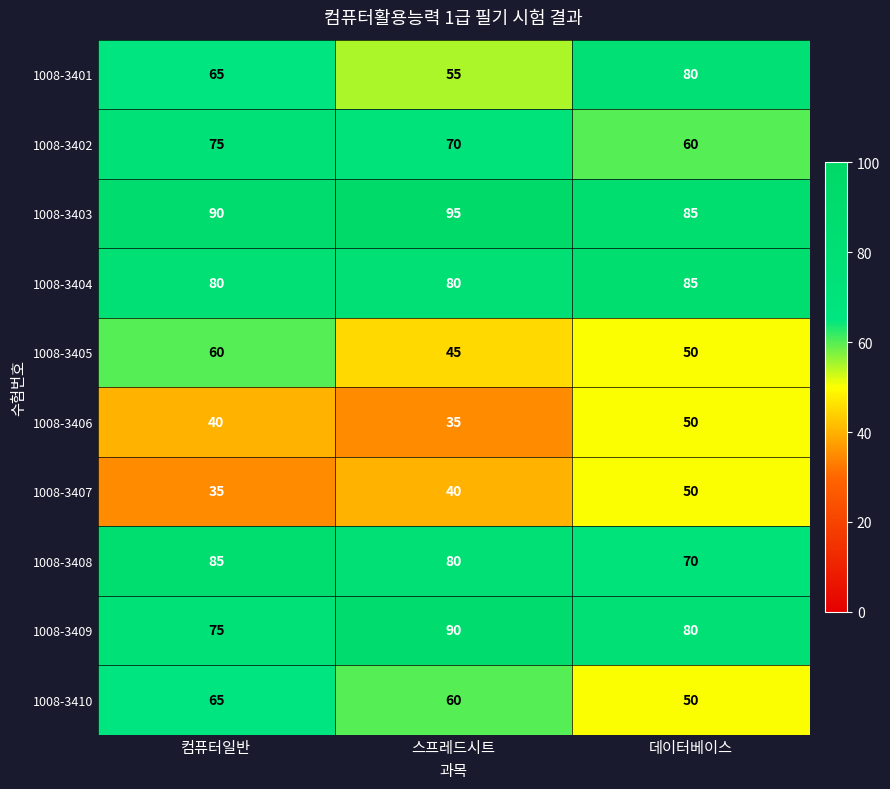

Count the 1008-3406 values in the range 35 to 50.

3